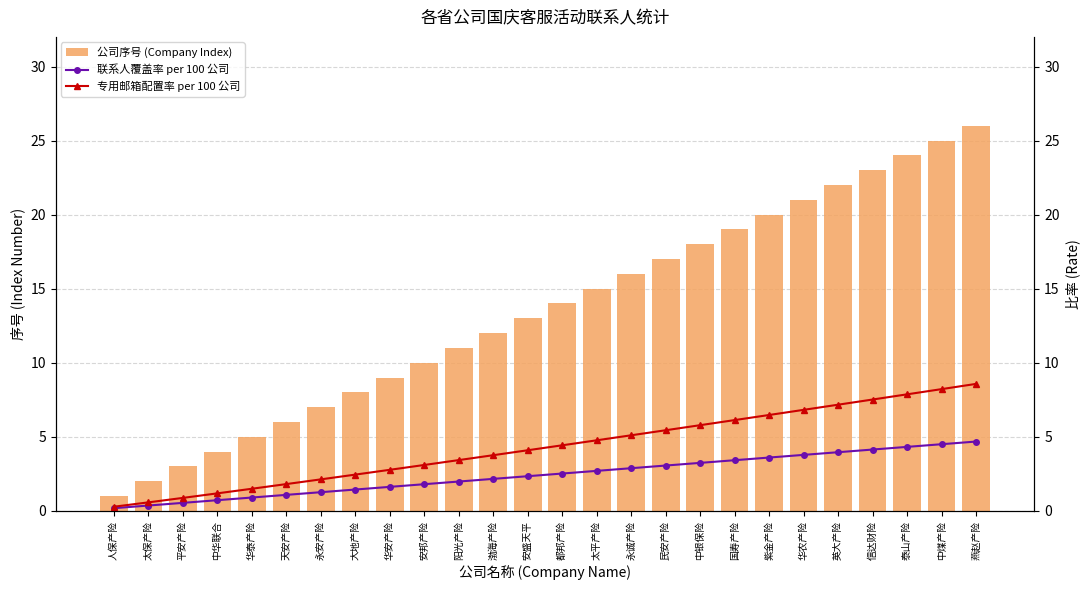

What is the label of the 11th bar from the right?

永诚产险